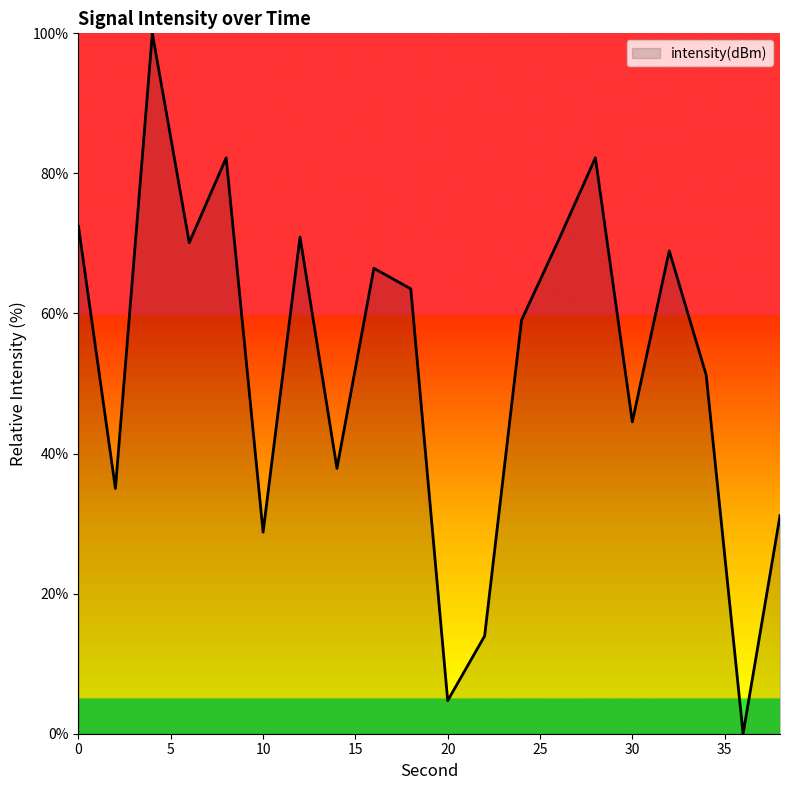

What is the greatest value displayed?

100.0